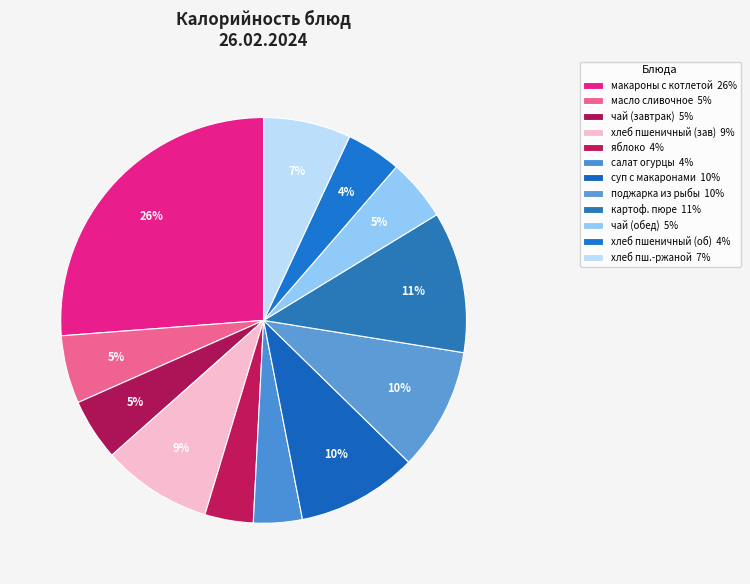

Count the number of slices in the pie.

12